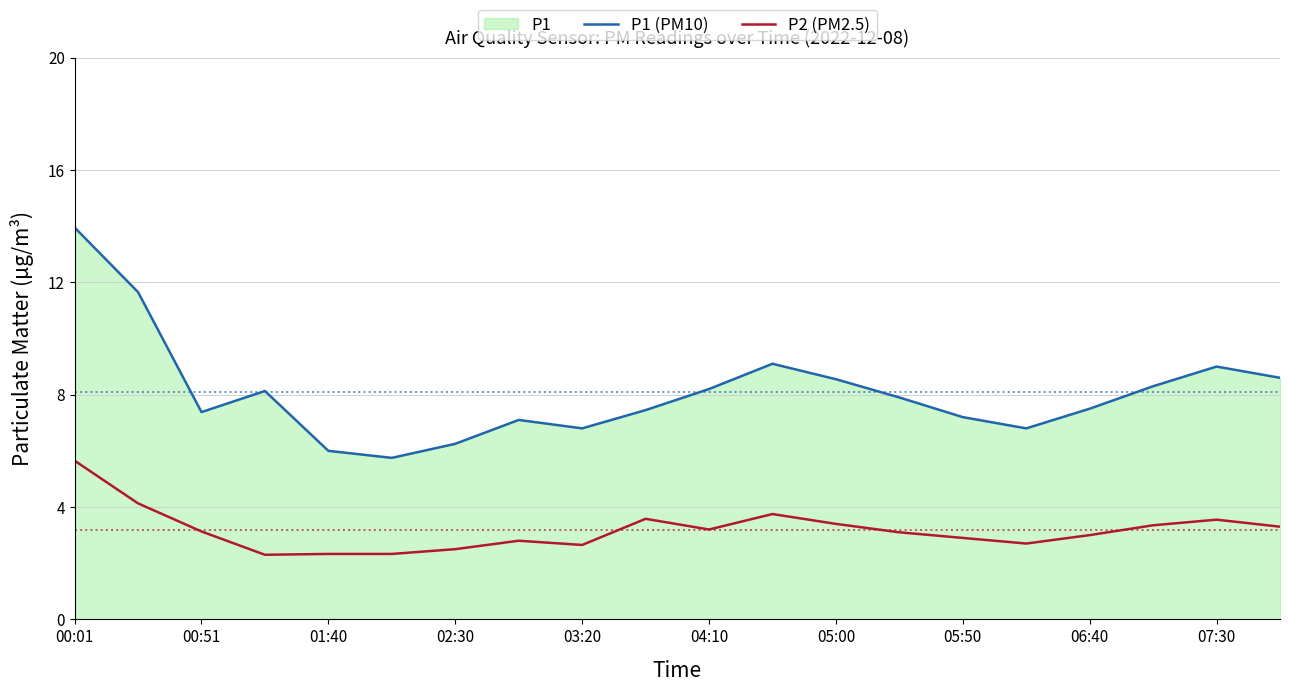

Rank the series by their average value, from lowest to highest.

P2 (PM2.5), P1 (PM10)